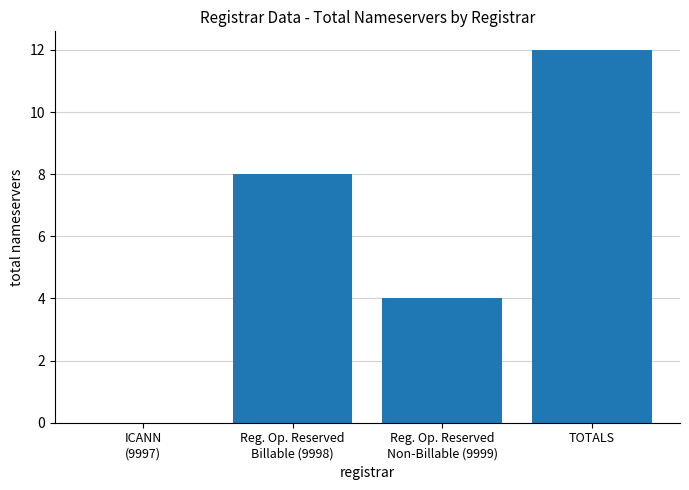

Reading right to left, list all the values displayed in this chart.

TOTALS=12	Reg. Op. Reserved
Non-Billable (9999)=4	Reg. Op. Reserved
Billable (9998)=8	ICANN
(9997)=0